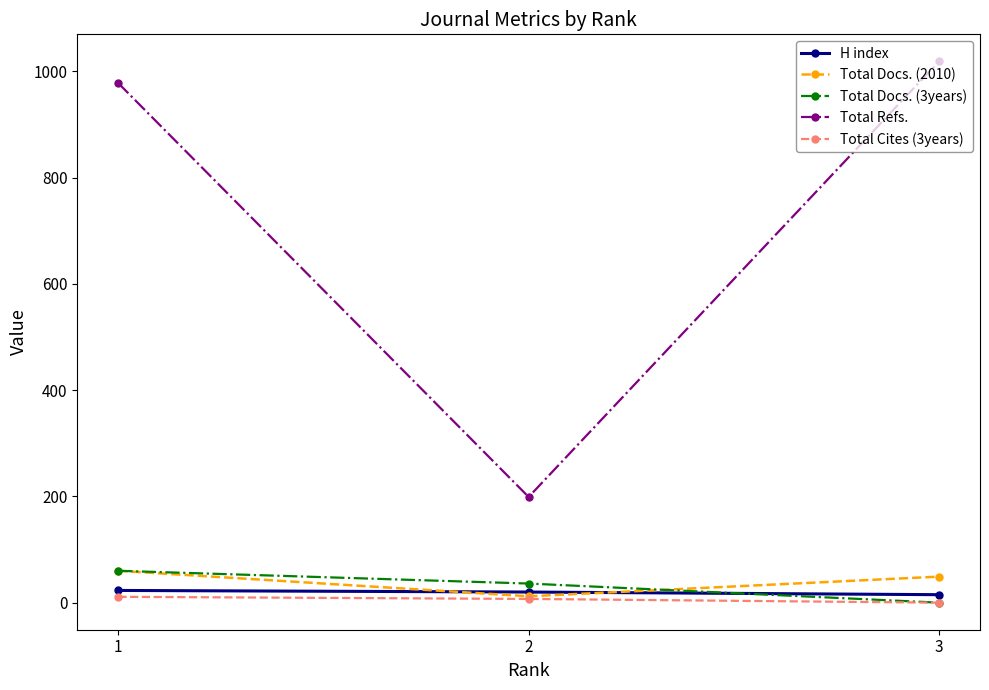

Which series has the widest spread of values?

Total Refs.